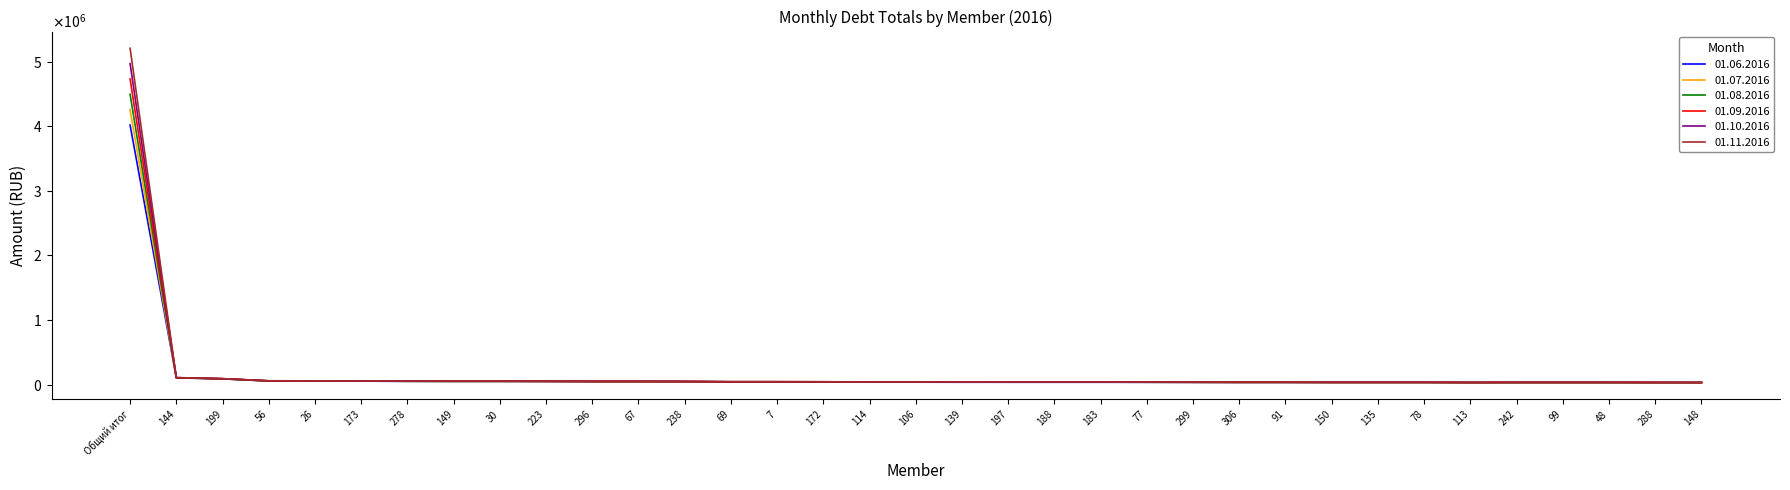

What is the difference between the second highest and minimum values in the 01.07.2016 series?

74400.0